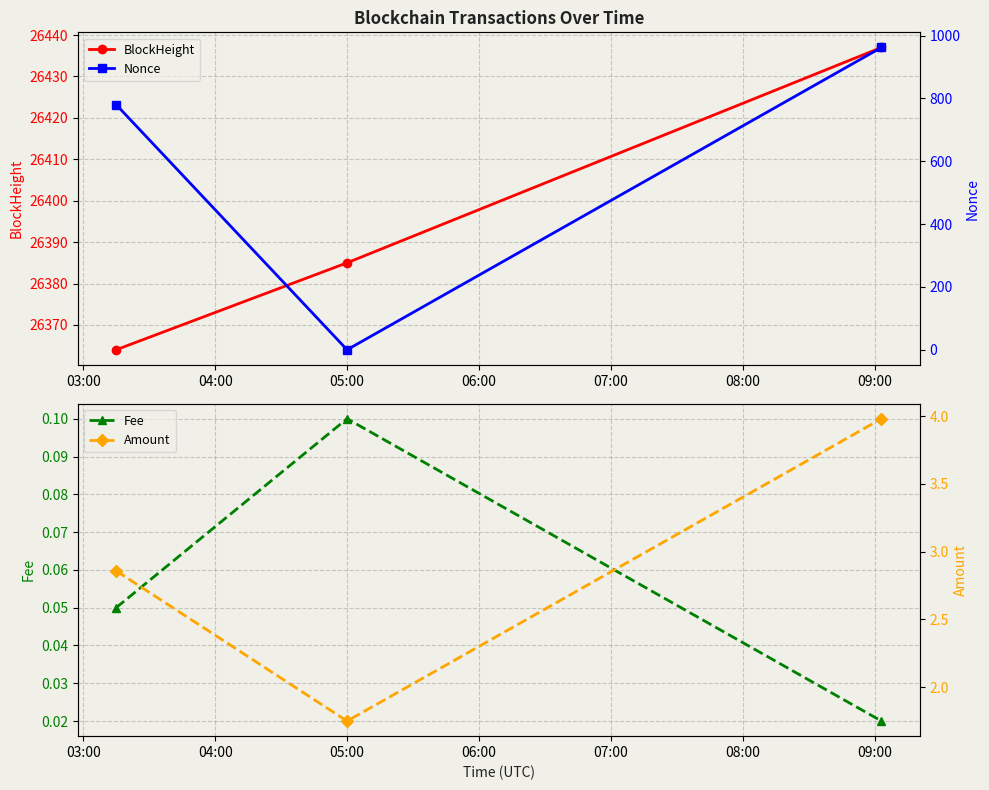

What is the value of the BlockHeight point at the 3rd from the left?

26437